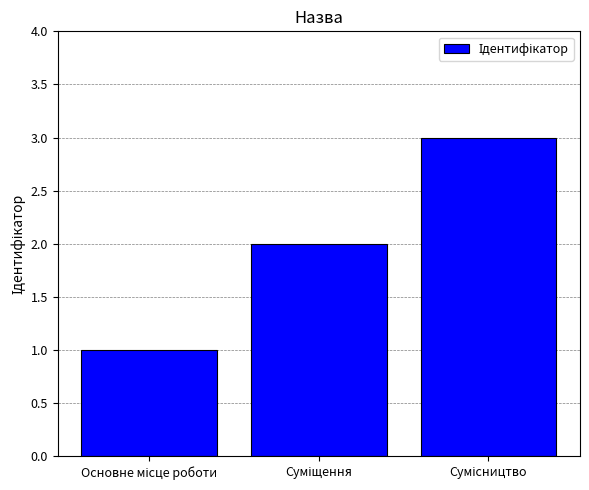

What is the maximum value shown in the chart?

3